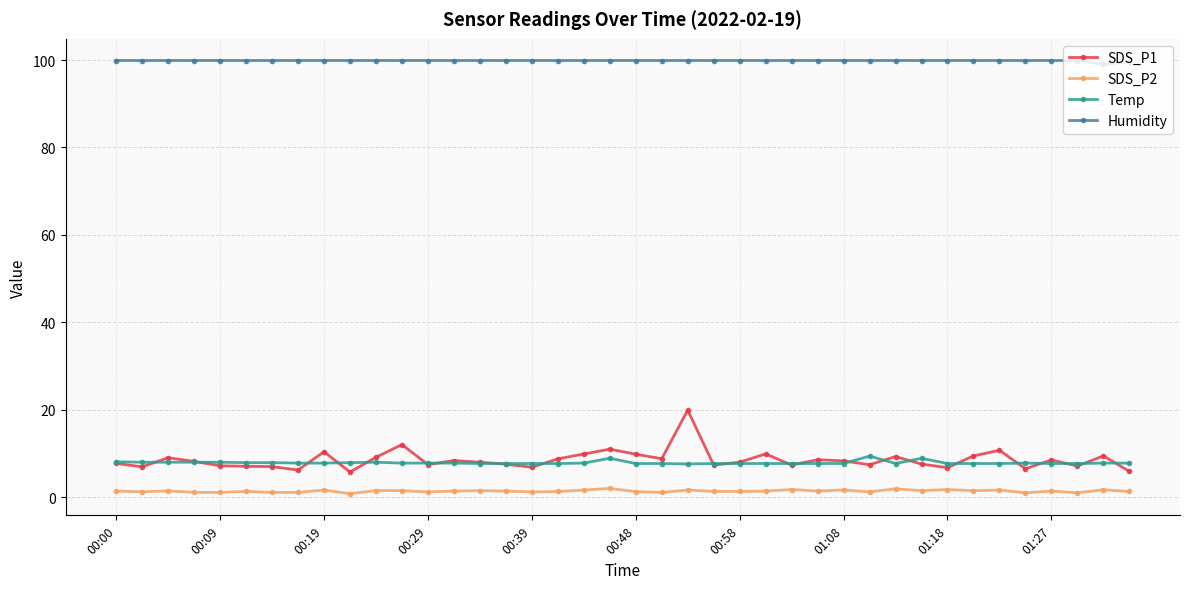

True or false: Temp has more than 2 interior local peaks.

True